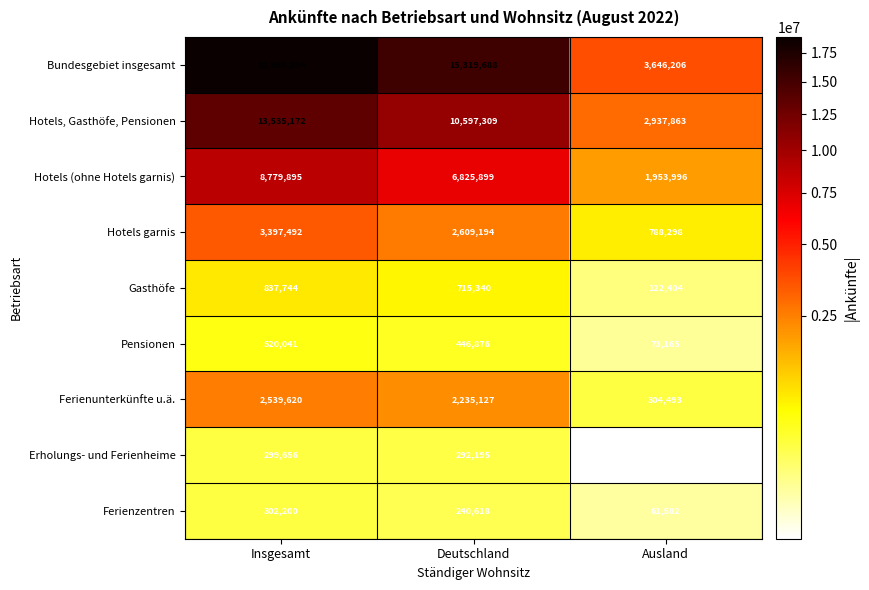

Which series changed the most between Deutschland and Ausland?

Bundesgebiet insgesamt